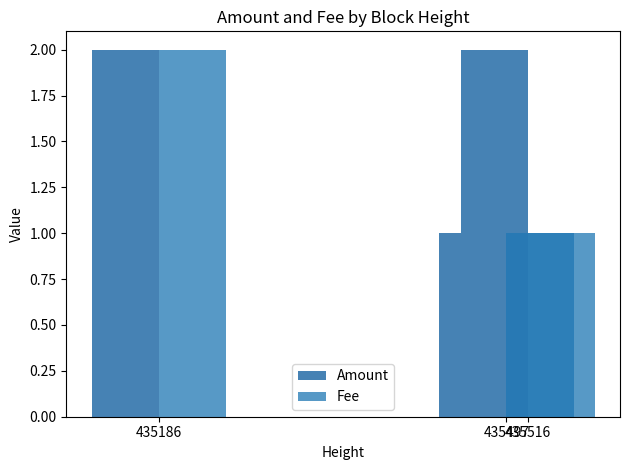

Read the Fee value at 435497.

1